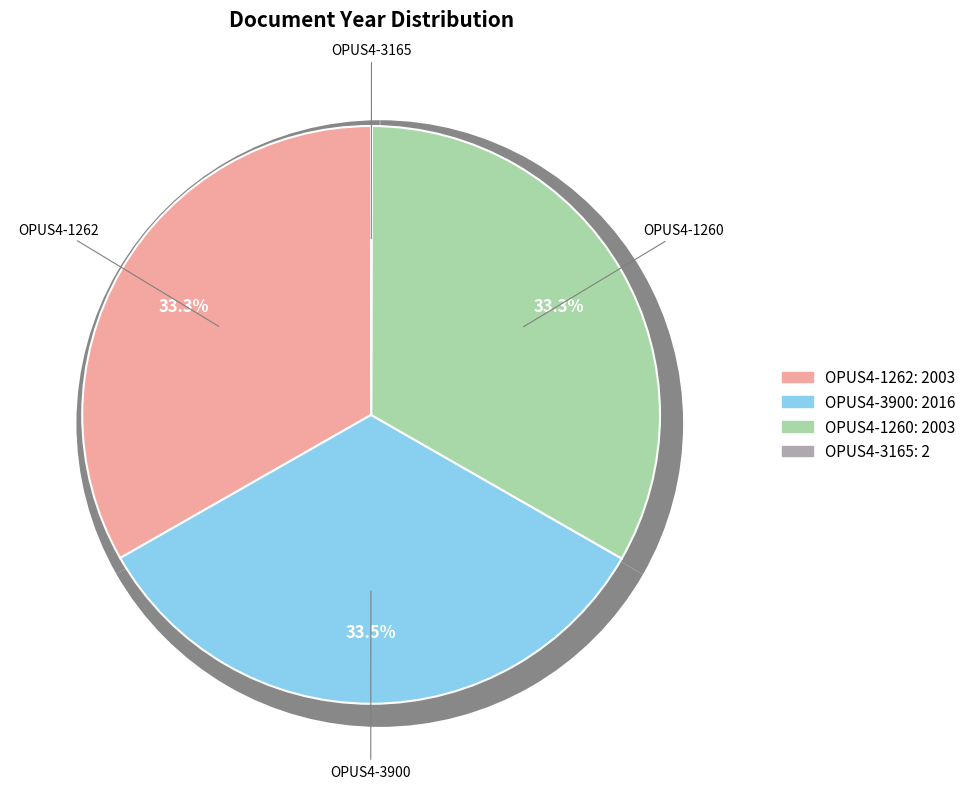

To the nearest percent, what portion does OPUS4-3900 represent?

33%